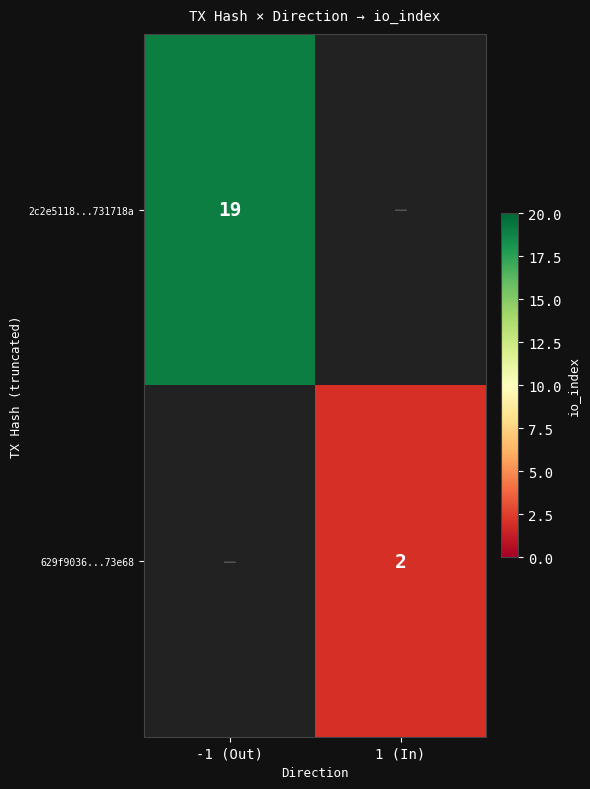

Is it true that 2c2e5118...731718a equals 30 at -1 (Out)?

False